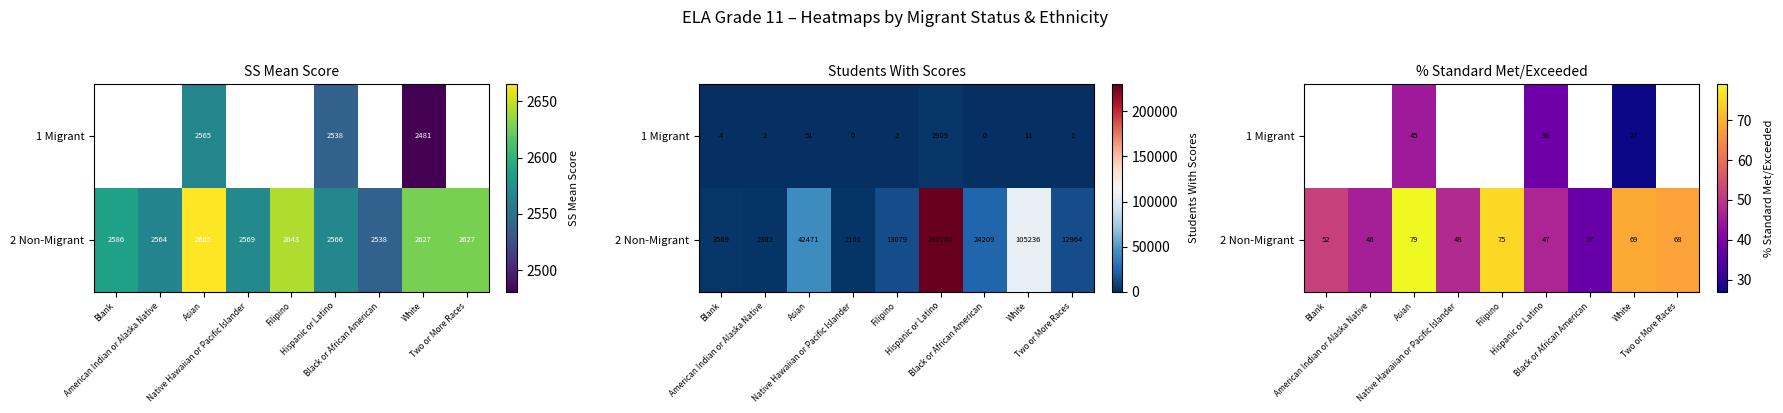

Rank the series by their maximum value, from highest to lowest.

1 Migrant, 2 Non-Migrant